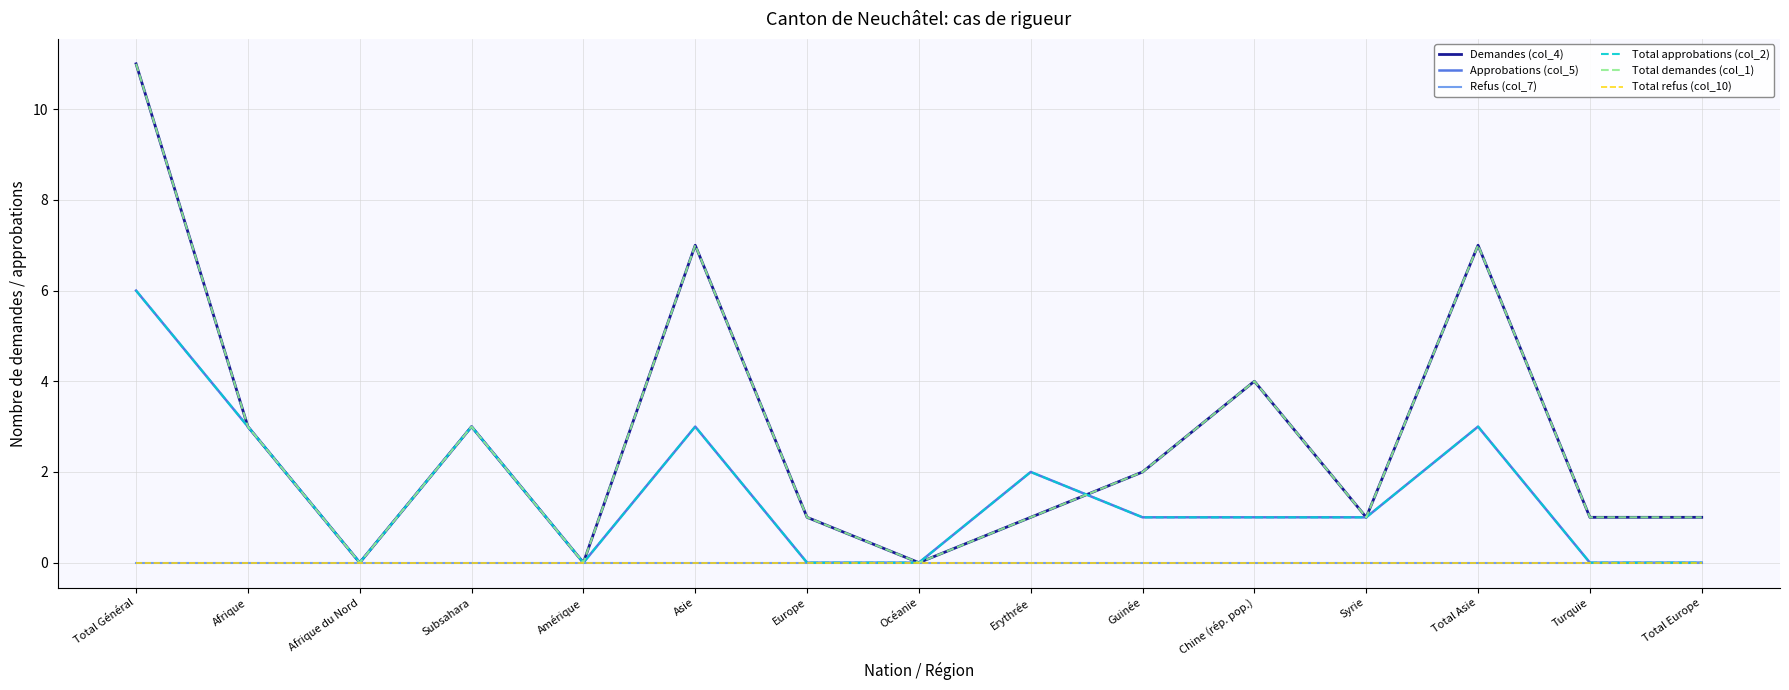

At Subsahara, list the series in order from largest to smallest.

Demandes (col_4), Approbations (col_5), Total approbations (col_2), Total demandes (col_1), Refus (col_7), Total refus (col_10)